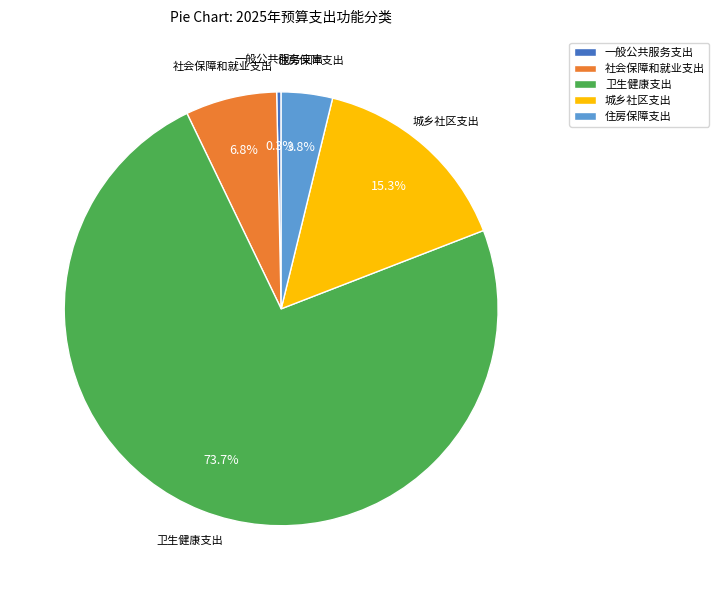

What is the ratio of the value at 卫生健康支出 to the value at 城乡社区支出?

4.8